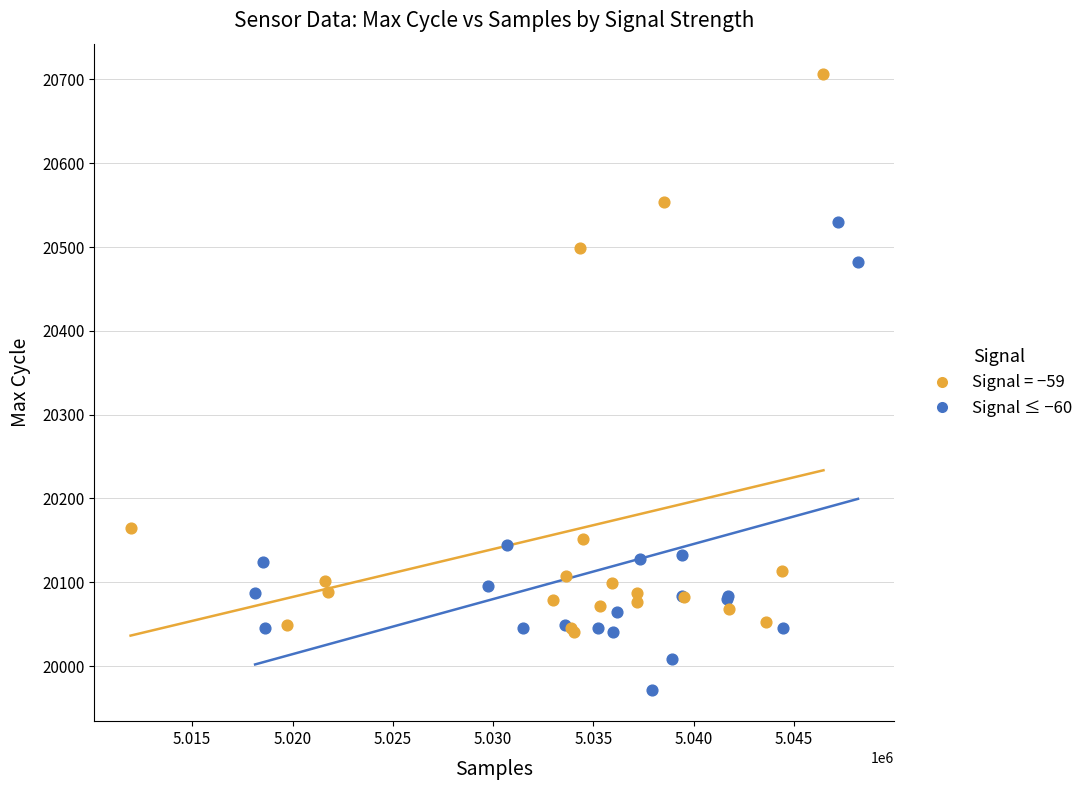

What are all the series names shown in the legend?

Signal = −59, Signal ≤ −60